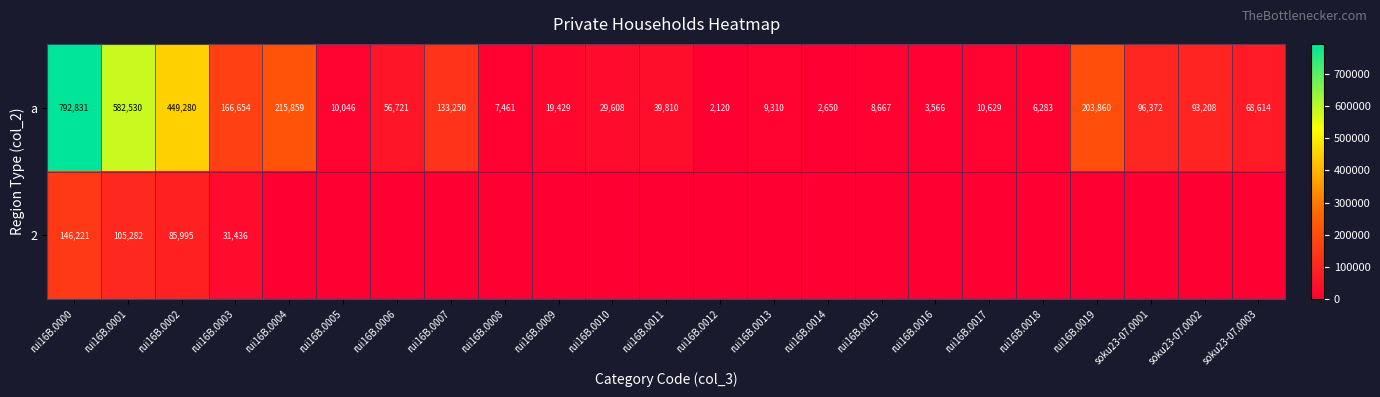

The value of a at rui16B.0010 is 12402. True or false?

False